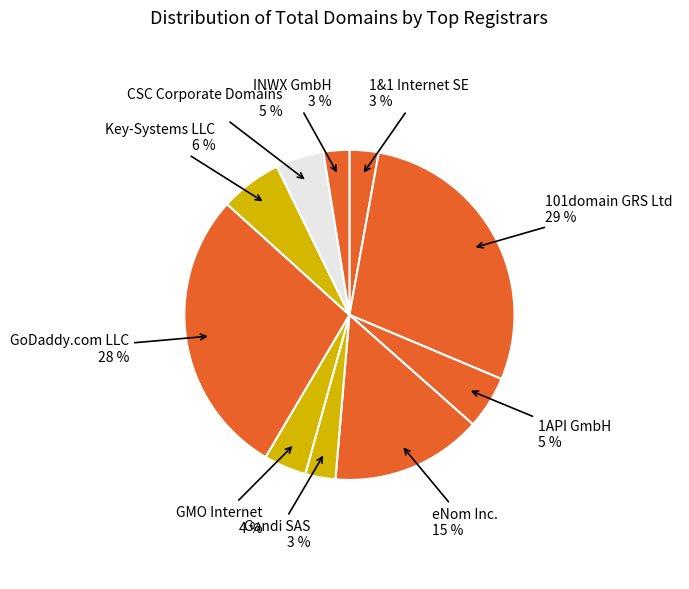

Count the number of slices in the pie.

10